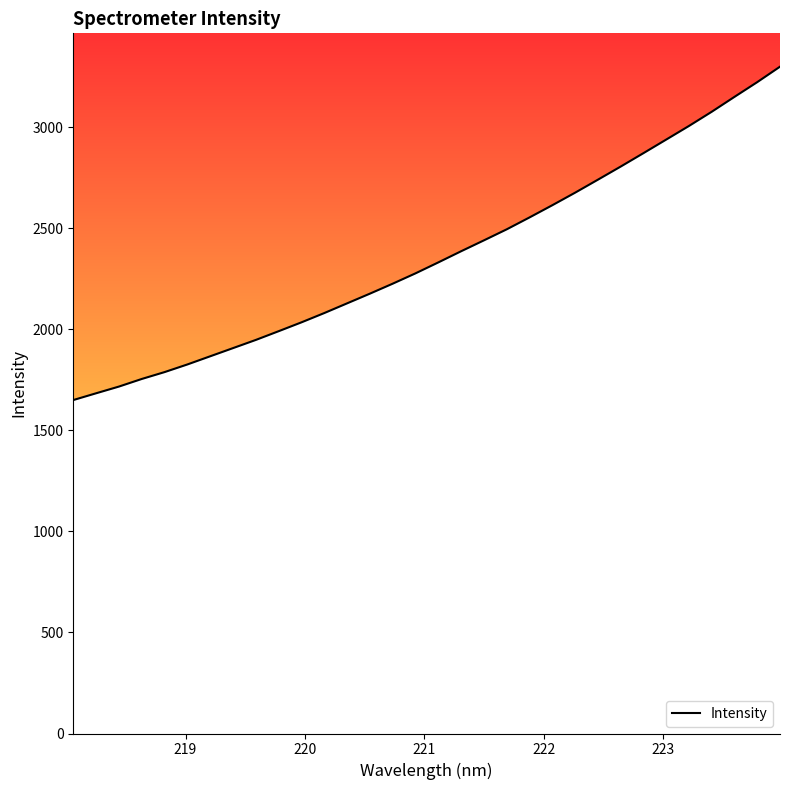

What is the greatest value displayed?

3299.7